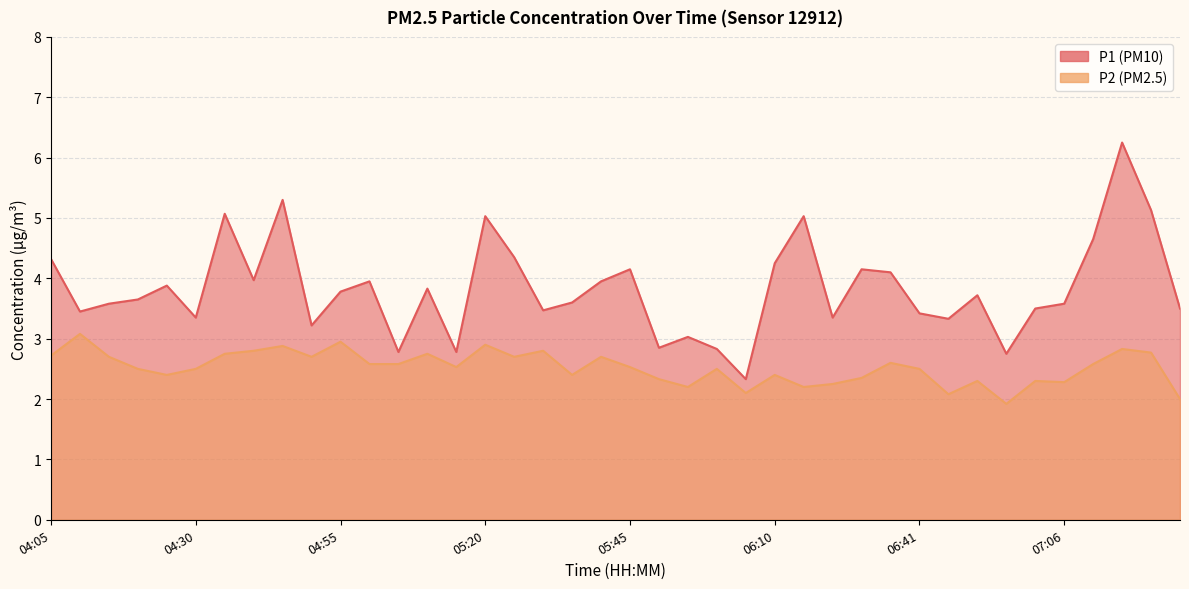

Where does the P1 series first go above 3?

04:05